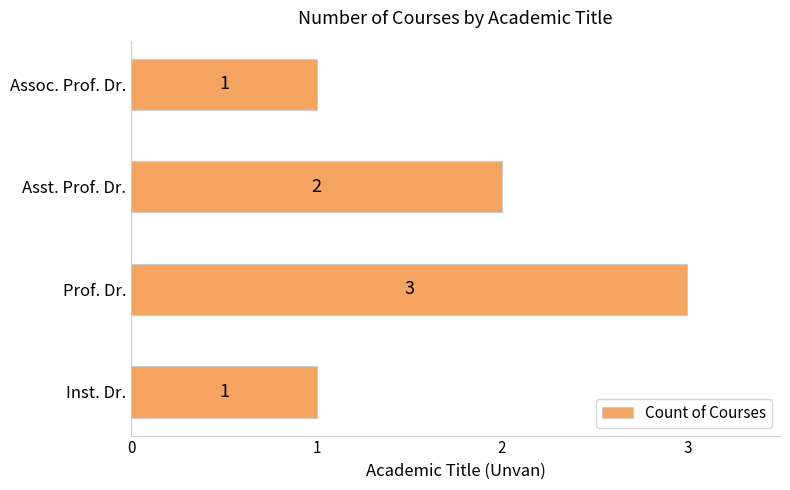

At which label is the value closest to 2?

Asst. Prof. Dr.